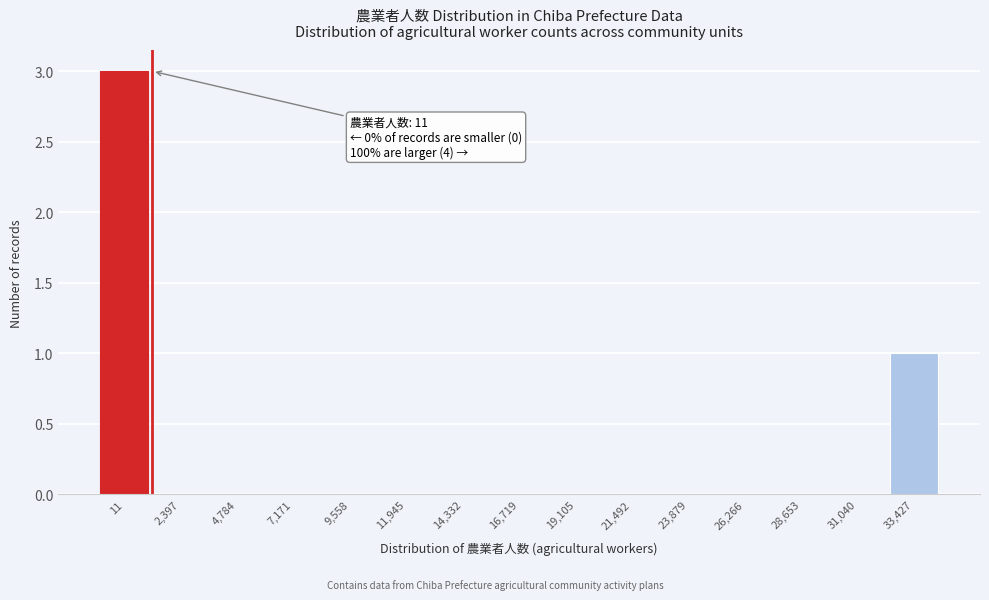

Reading left to right, extract all data points from this chart.

11=3	2,397=0	4,784=0	7,171=0	9,558=0	11,945=0	14,332=0	16,719=0	19,105=0	21,492=0	23,879=0	26,266=0	28,653=0	31,040=0	33,427=1